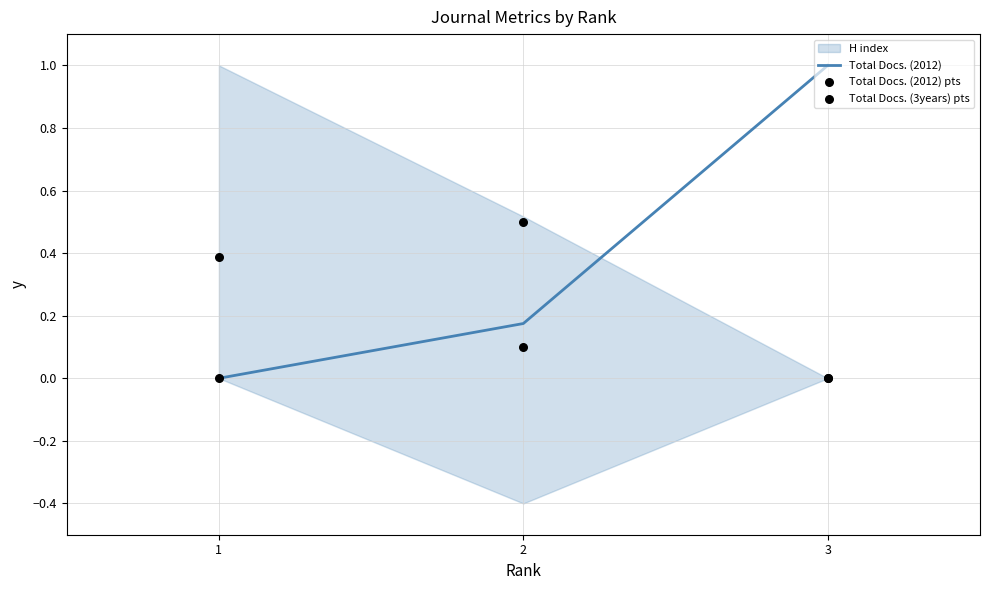

Which series has the largest total across all categories?

Total Docs. (2012)